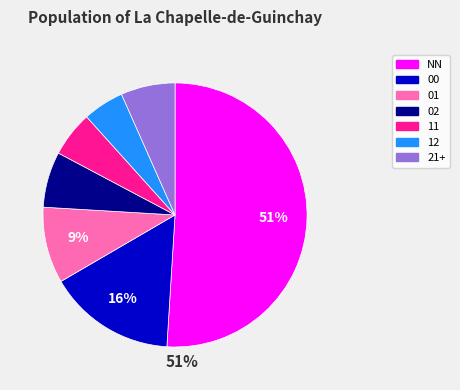

Does any single category account for the majority?

Yes